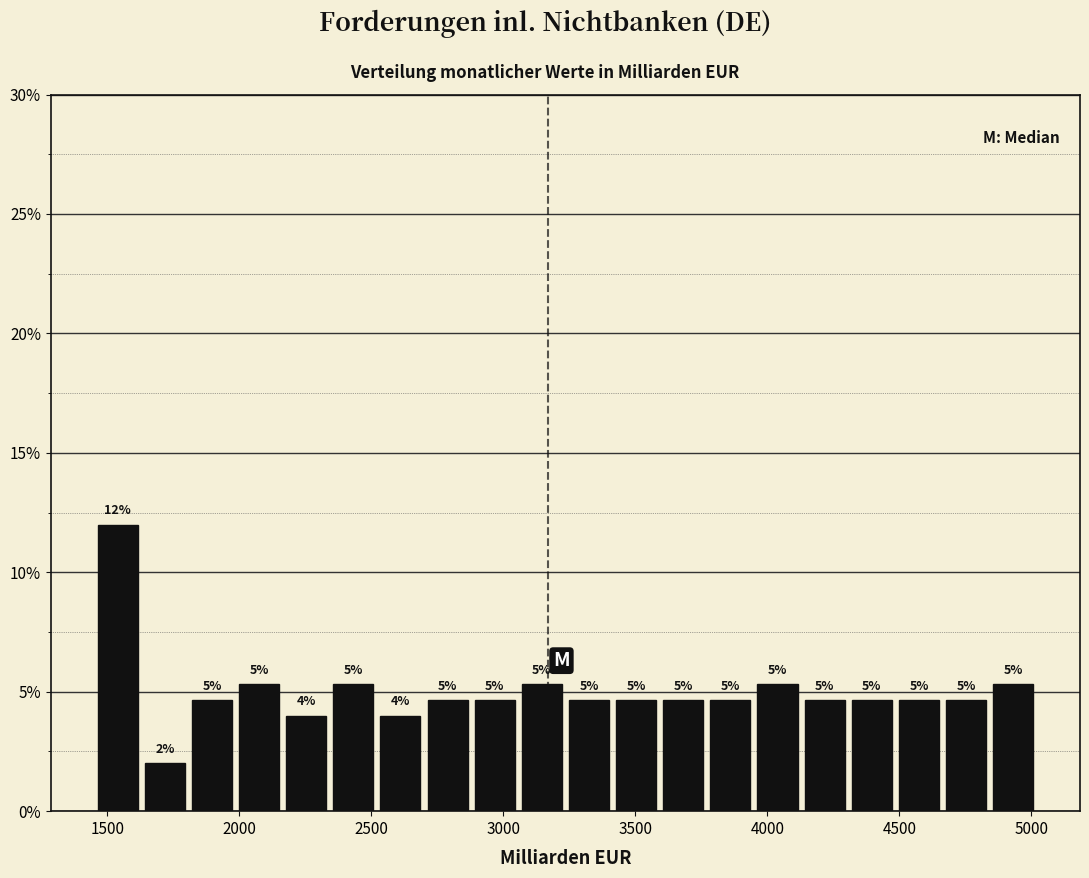

Around what value on the x-axis is the tallest bar? Give the approximate position of its centre, as read against the axis.

1550